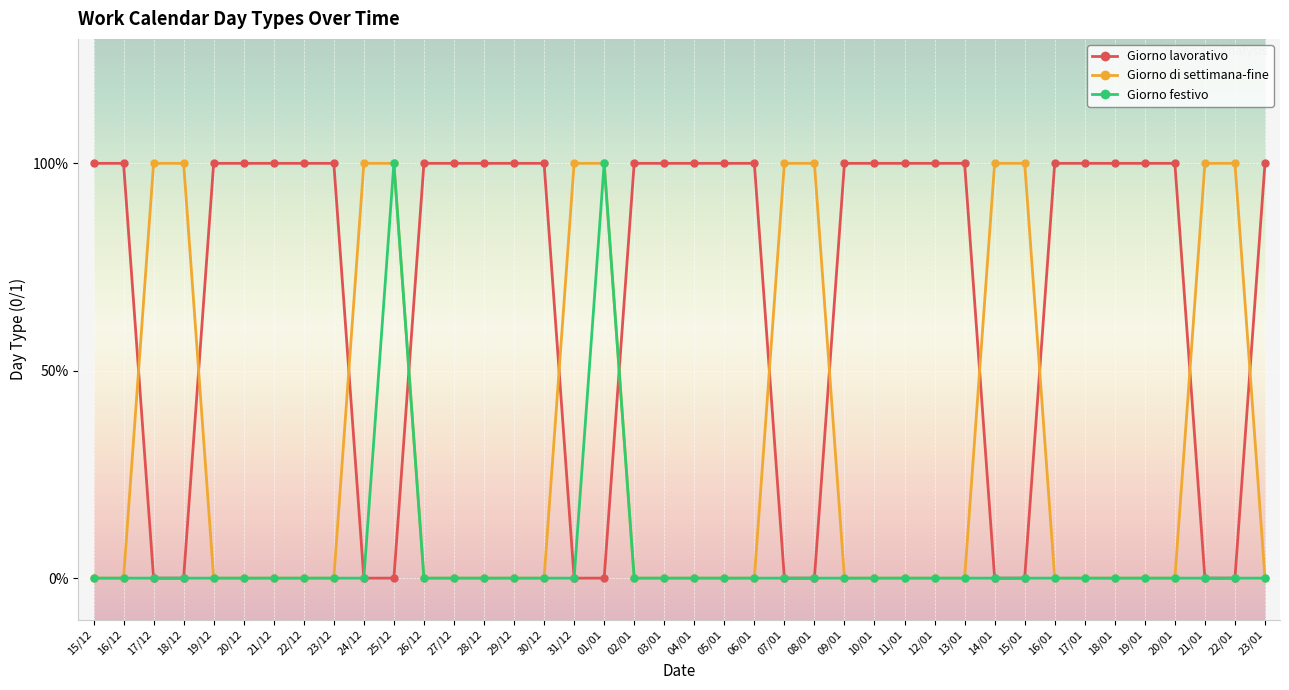

List the labels in order of Giorno lavorativo value, smallest first.

17/12, 18/12, 24/12, 25/12, 31/12, 01/01, 07/01, 08/01, 14/01, 15/01, 21/01, 22/01, 15/12, 16/12, 19/12, 20/12, 21/12, 22/12, 23/12, 26/12, 27/12, 28/12, 29/12, 30/12, 02/01, 03/01, 04/01, 05/01, 06/01, 09/01, 10/01, 11/01, 12/01, 13/01, 16/01, 17/01, 18/01, 19/01, 20/01, 23/01